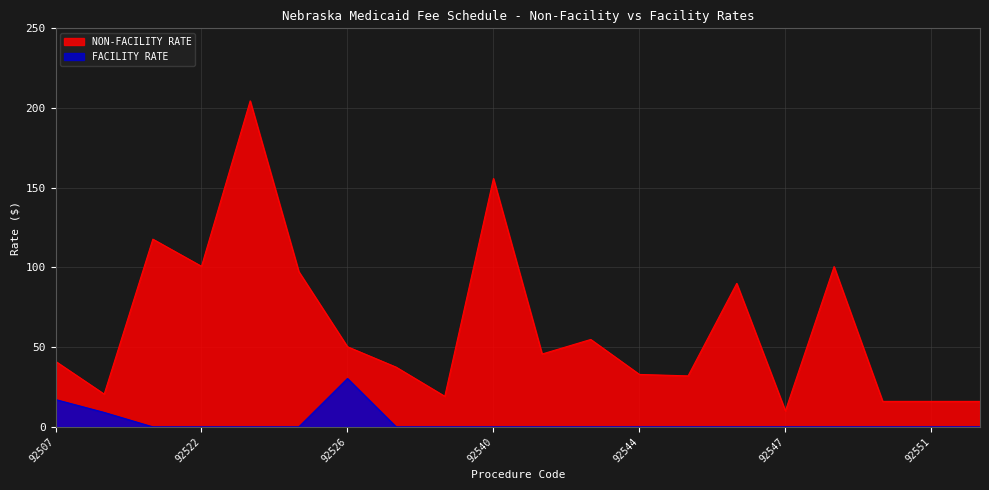

True or false: FACILITY RATE and NON-FACILITY RATE cross at least once.

False